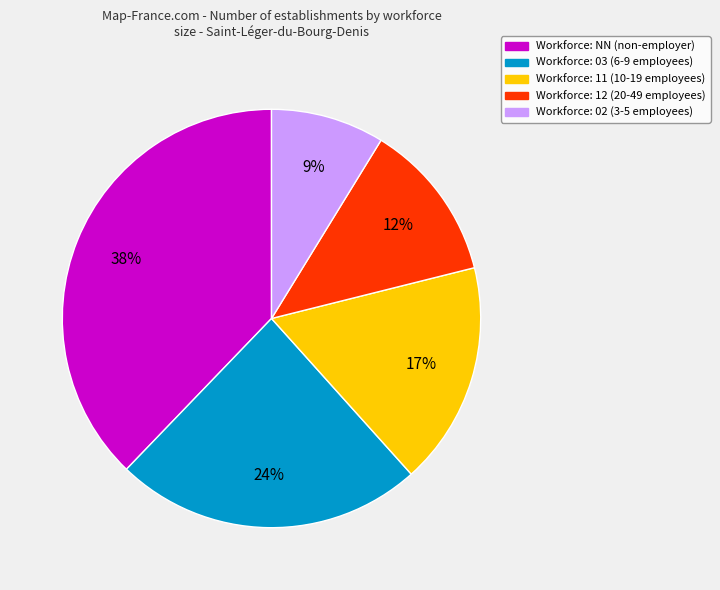

Is there any slice that represents more than half of the pie?

No